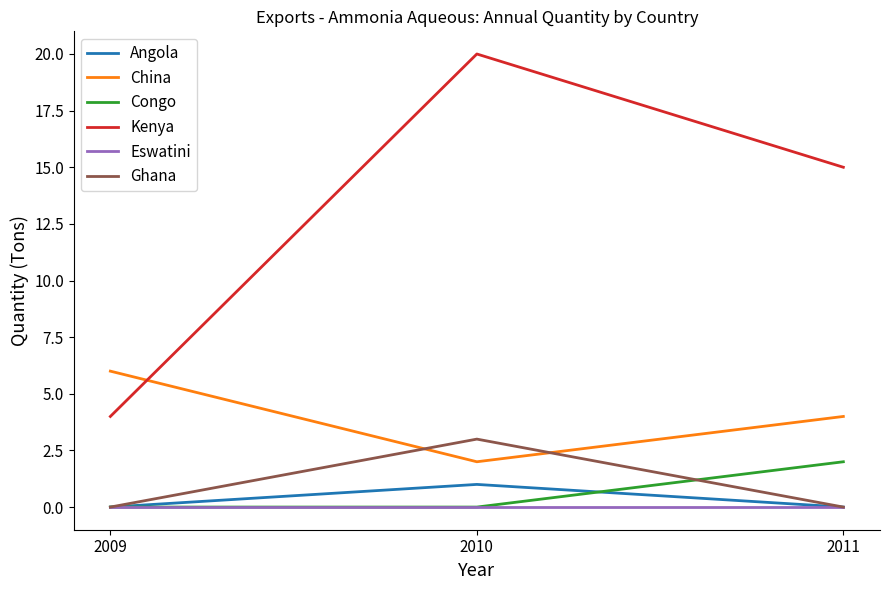

Reading left to right, what are all the values shown in this chart?

Angola: 0	1	0
China: 6	2	4
Congo: 0	0	2
Kenya: 4	20	15
Eswatini: 0	0	0
Ghana: 0	3	0